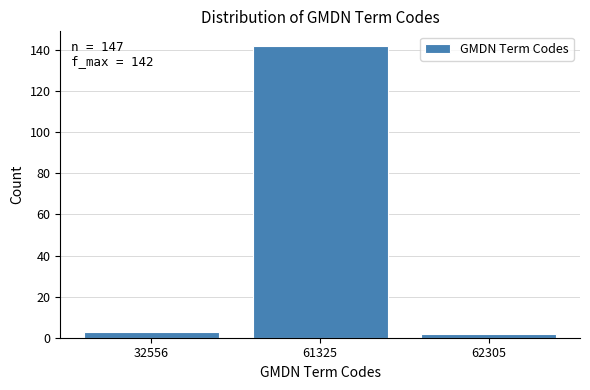

Reading left to right, list all the values displayed in this chart.

32556=3	61325=142	62305=2